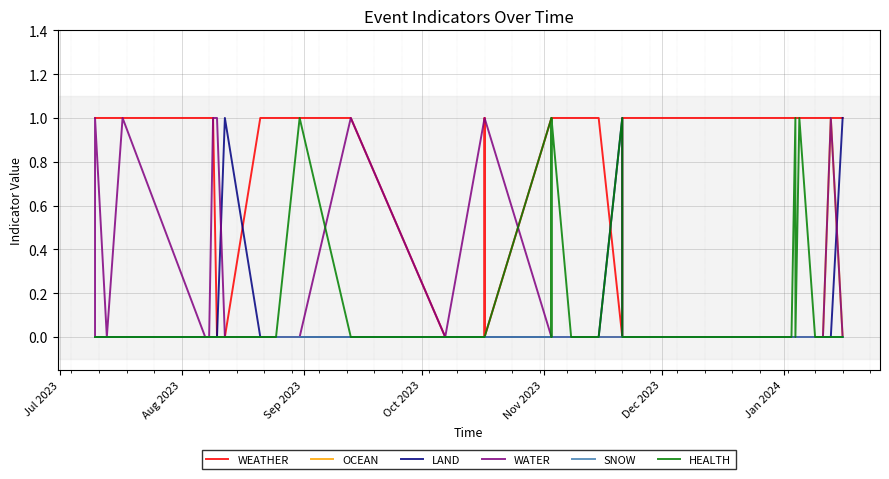

What is the value of the WEATHER point at the 35th from the left?

1